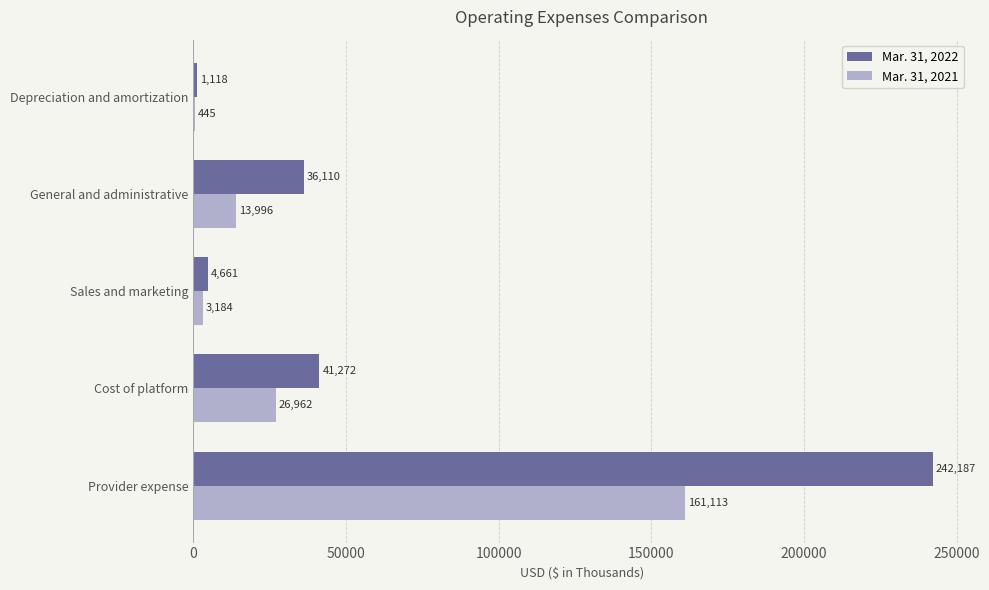

True or false: Mar. 31, 2022 has a value of 57116 at Cost of platform.

False